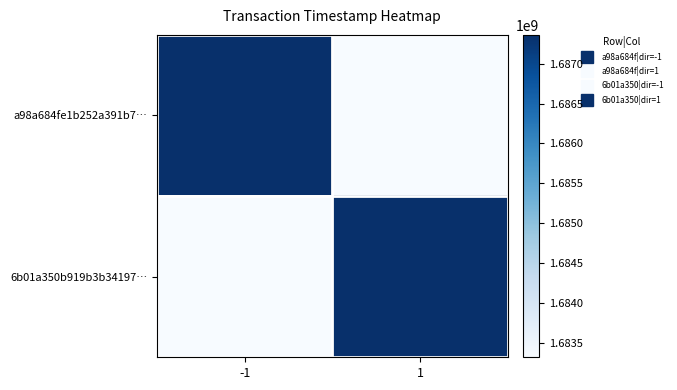

Reading left to right, transcribe all the data shown in this chart.

a98a684fe1b252a391b7…: -1=1687362954	1=1683315708
6b01a350b919b3b34197…: -1=1683315708	1=1687362954